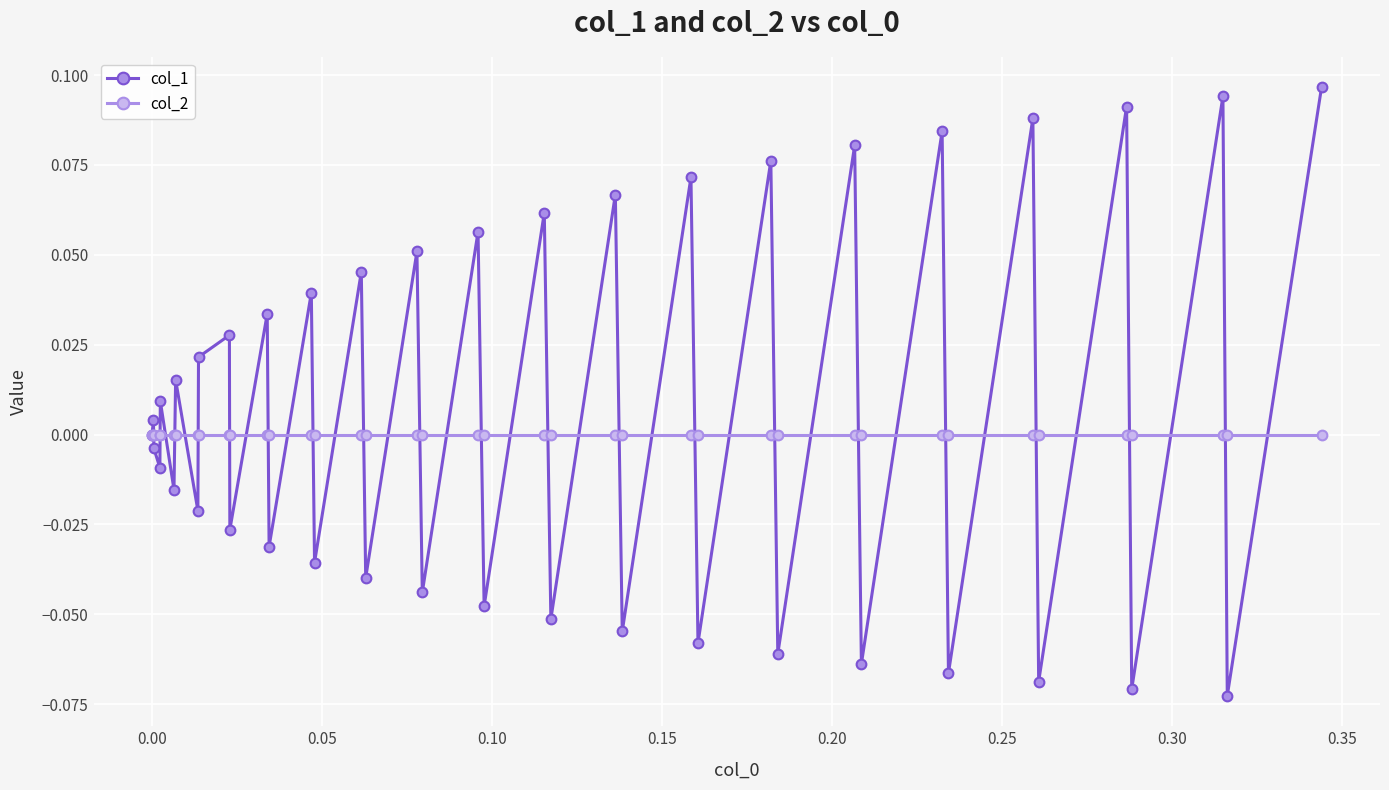

List the series in order of their peak value, lowest first.

col_2, col_1